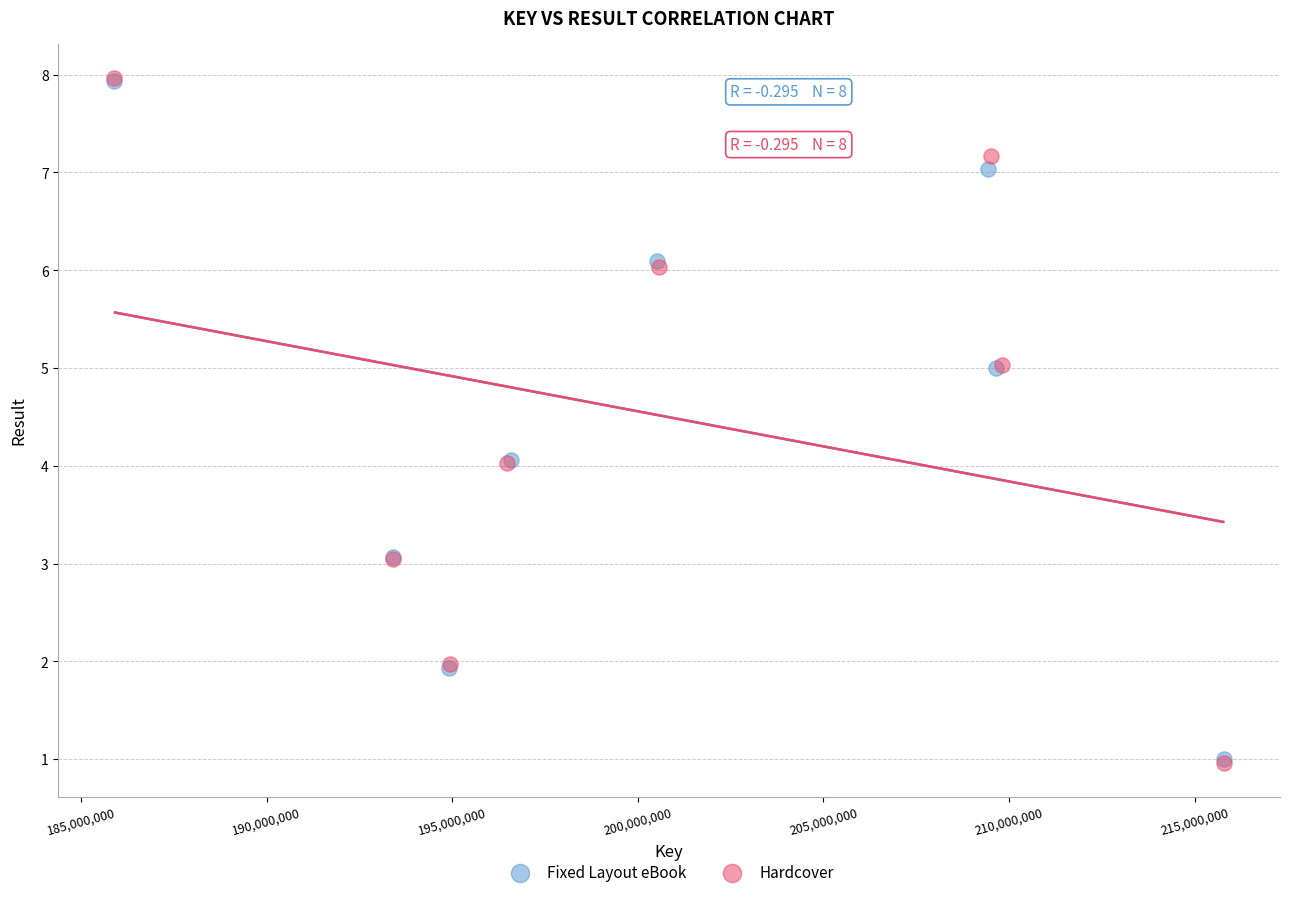

Which series has the largest Y range (max minus min)?

Hardcover